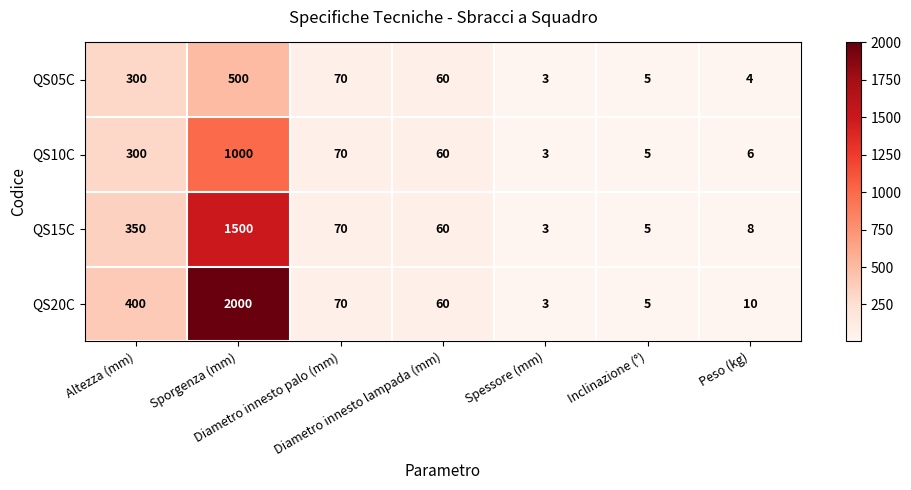

What is the sum of all QS15C values?

1996